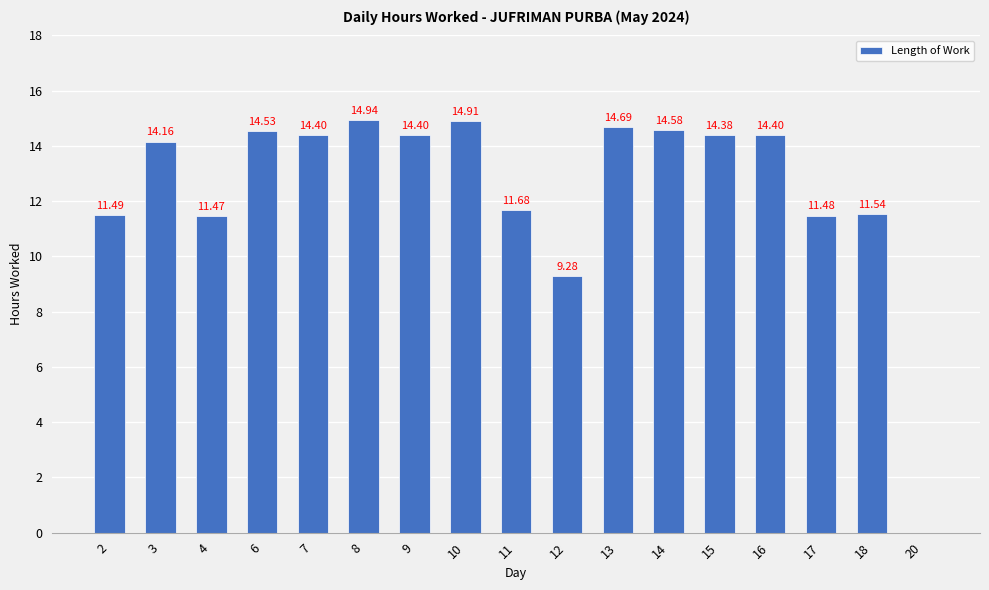

Between 8 and 12, which is larger?

8